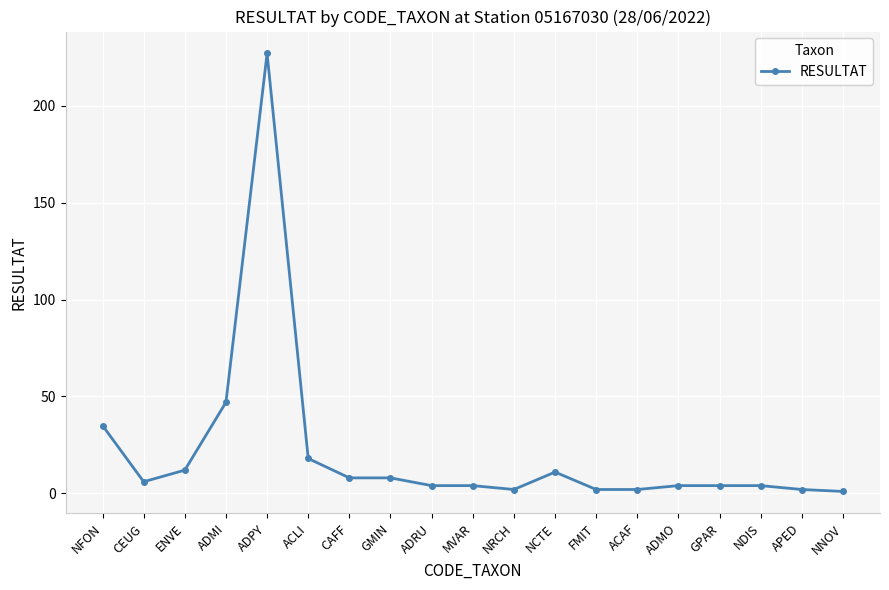

Which has a higher value, CEUG or ADPY?

ADPY